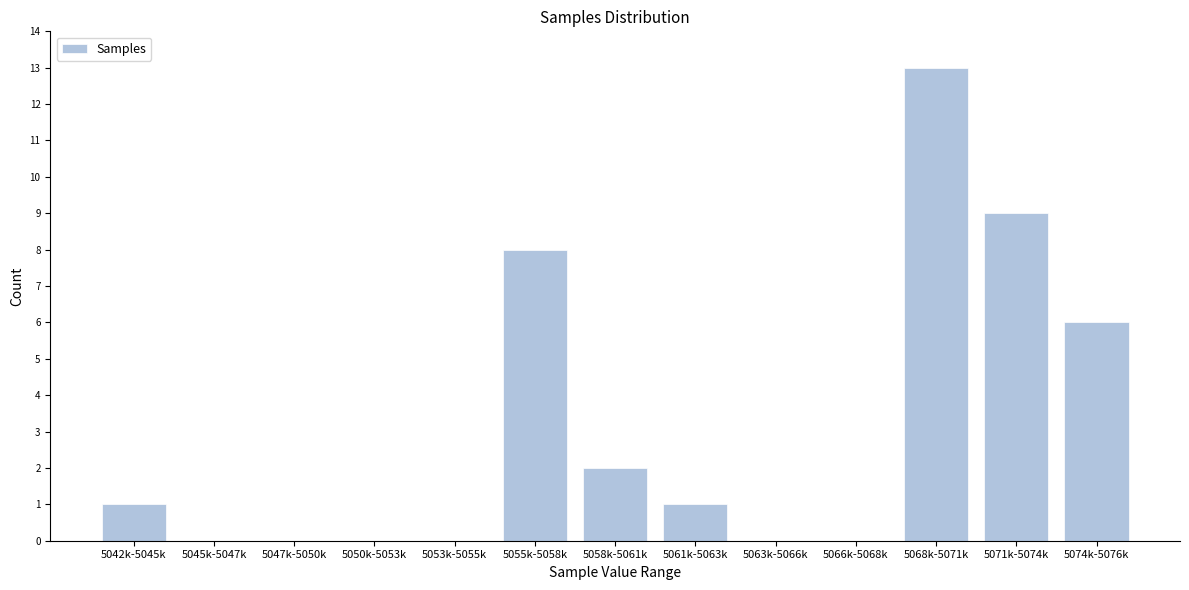

Reading left to right, transcribe all the data shown in this chart.

5042k-5045k=1	5045k-5047k=0	5047k-5050k=0	5050k-5053k=0	5053k-5055k=0	5055k-5058k=8	5058k-5061k=2	5061k-5063k=1	5063k-5066k=0	5066k-5068k=0	5068k-5071k=13	5071k-5074k=9	5074k-5076k=6